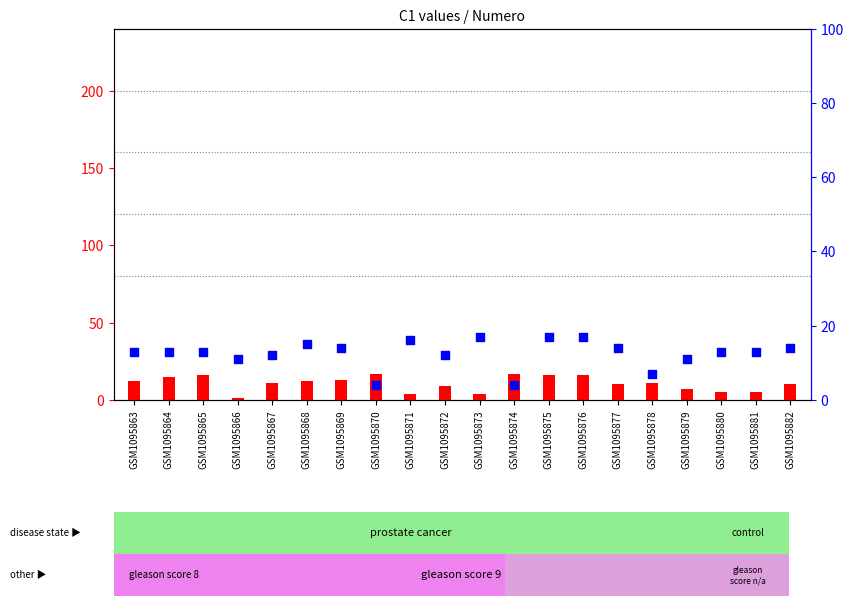

At how many categories does at least one series exceed 2?

20